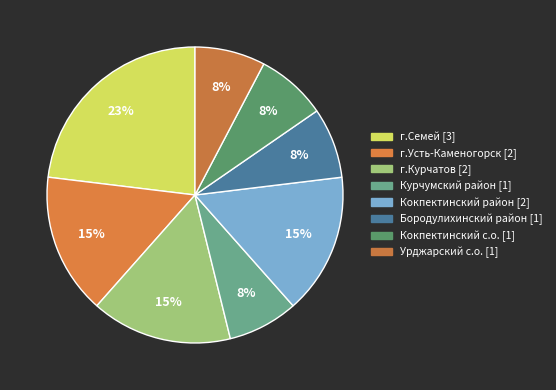

To the nearest percent, what percentage of the pie is Кокпектинский с.о.?

8%